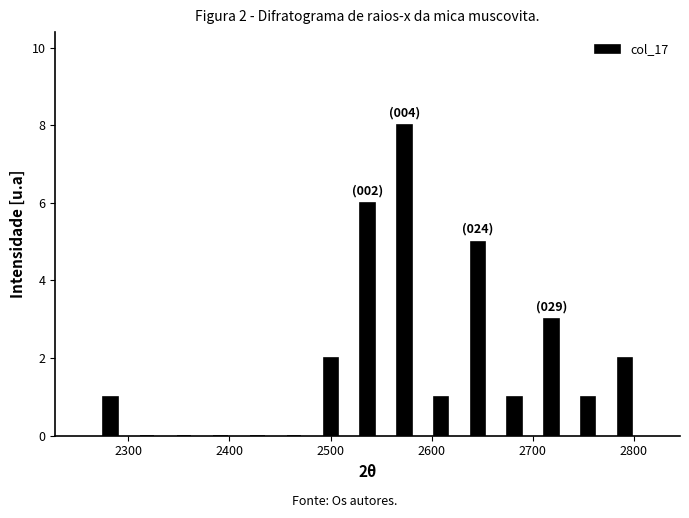

Around what value on the x-axis is the tallest bar? Give the approximate position of its centre, as read against the axis.

2570